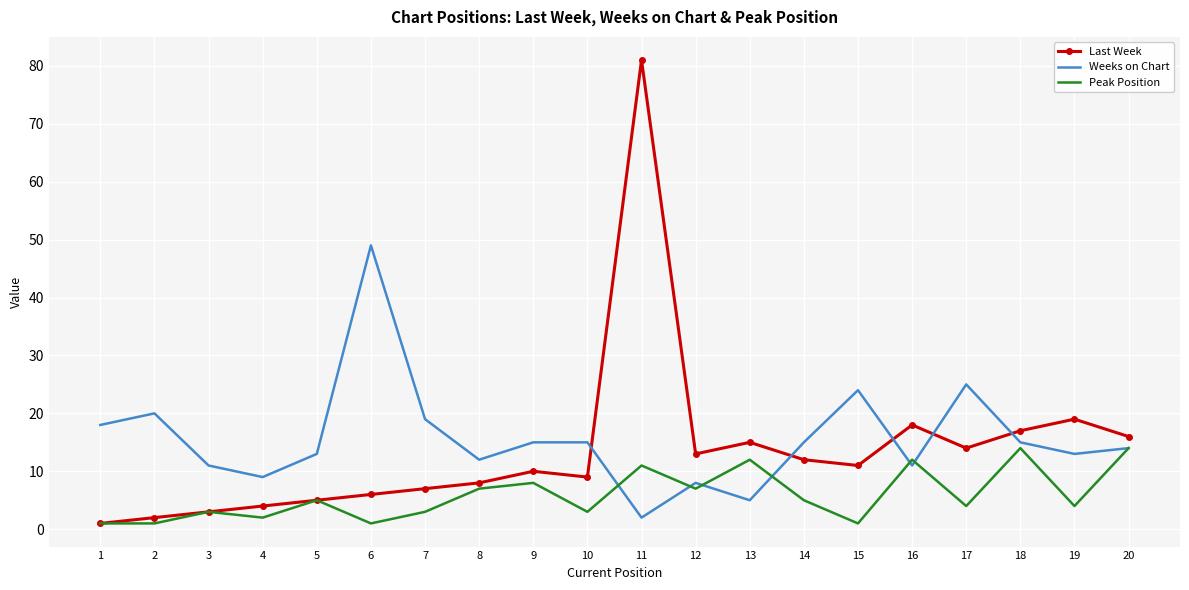

Reading right to left, what are all the values shown in this chart?

Last Week: 16	19	17	14	18	11	12	15	13	81	9	10	8	7	6	5	4	3	2	1
Weeks on Chart: 14	13	15	25	11	24	15	5	8	2	15	15	12	19	49	13	9	11	20	18
Peak Position: 14	4	14	4	12	1	5	12	7	11	3	8	7	3	1	5	2	3	1	1